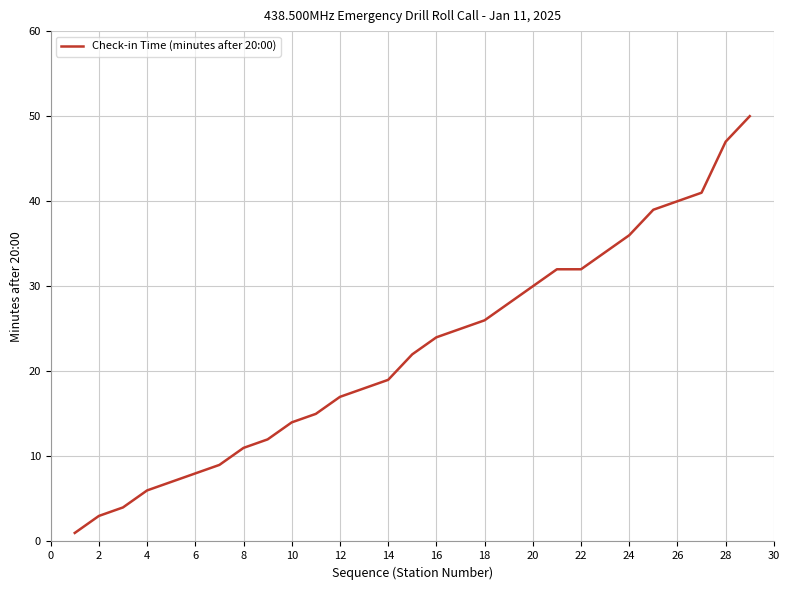

What is the greatest value displayed?

50